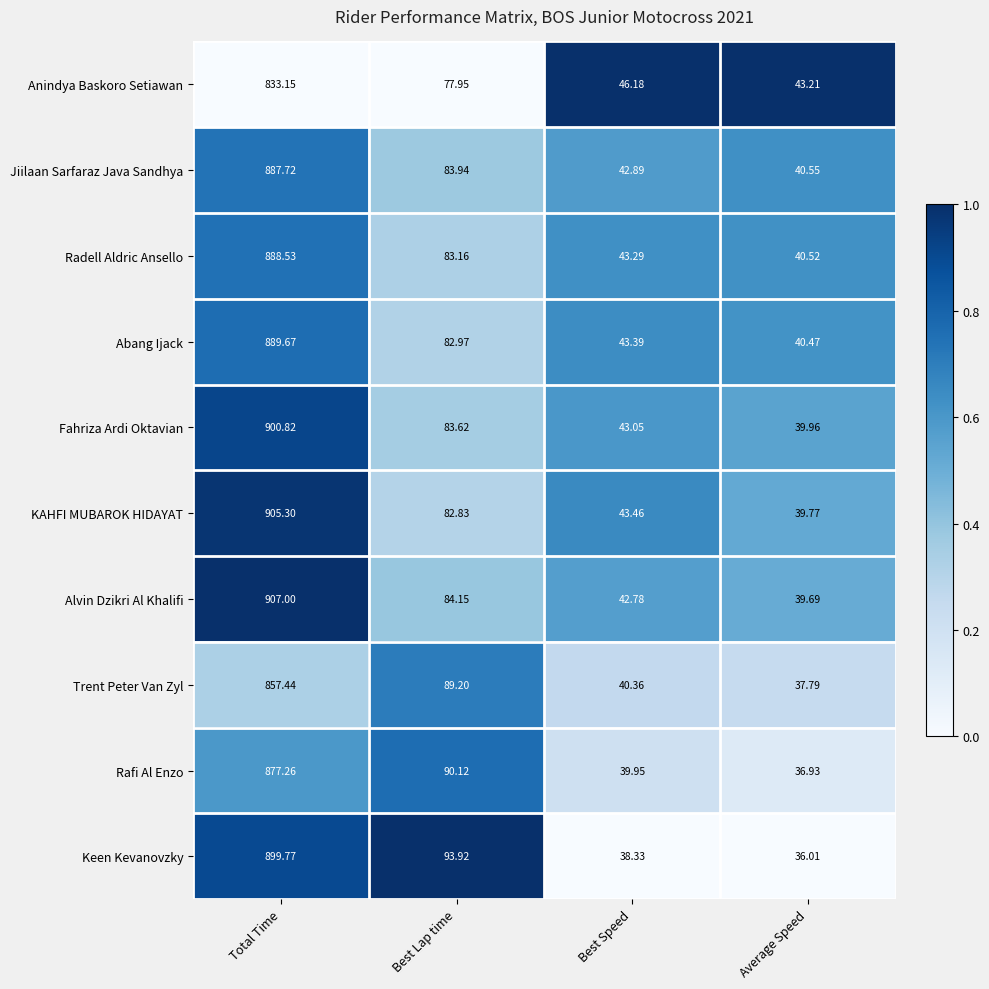

Which series has the widest spread of values?

Alvin Dzikri Al Khalifi